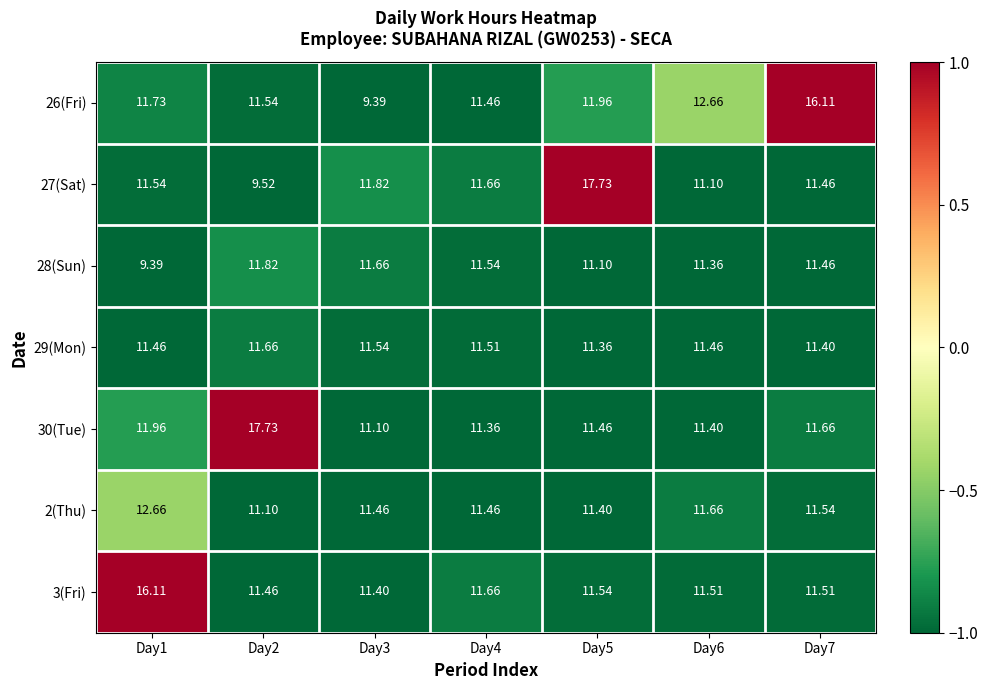

What is the total value across all series at Day4?

80.7